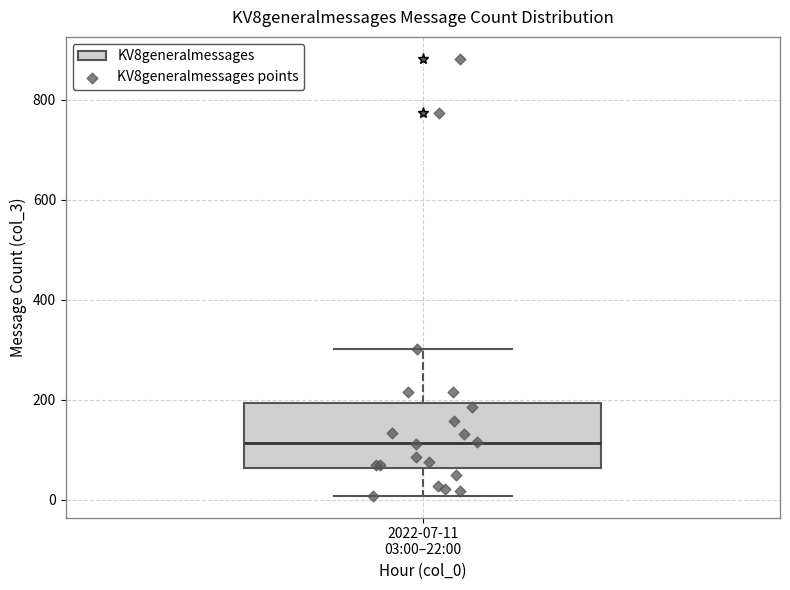

Where does the median line of the box for 2022-07-11 03:00–22:00 sit on the y-axis? The values are not printed on the chart, so give them approximately, as read against the axis.

120